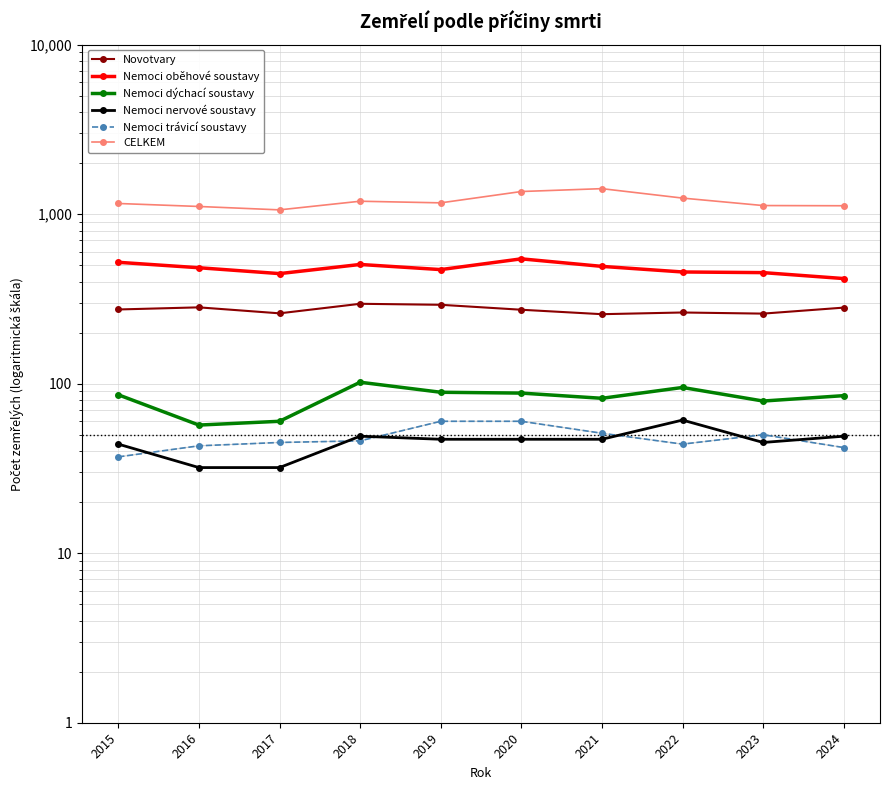

True or false: Nemoci oběhové soustavy and Nemoci dýchací soustavy cross at least once.

False